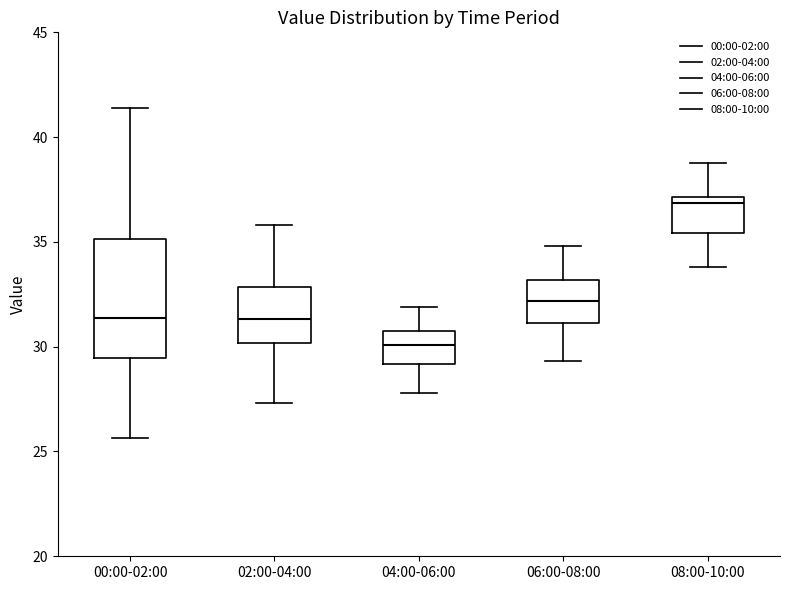

Where does the upper whisker of the box for 08:00-10:00 end on the y-axis? The values are not printed on the chart, so give them approximately, as read against the axis.

39.0